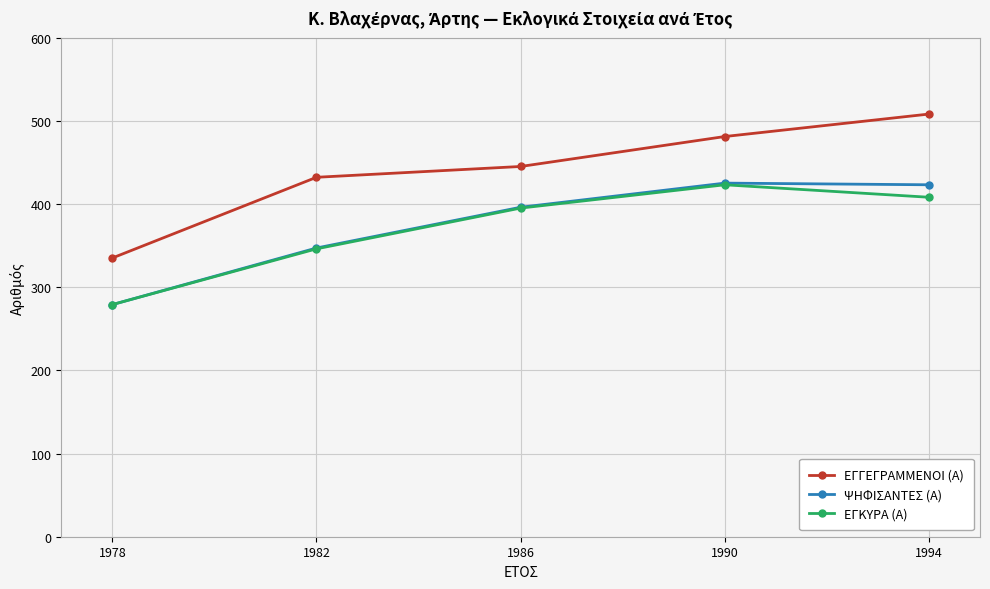

How many data points in ΕΓΓΕΓΡΑΜΜΕΝΟΙ (Α) are less than 445?

2